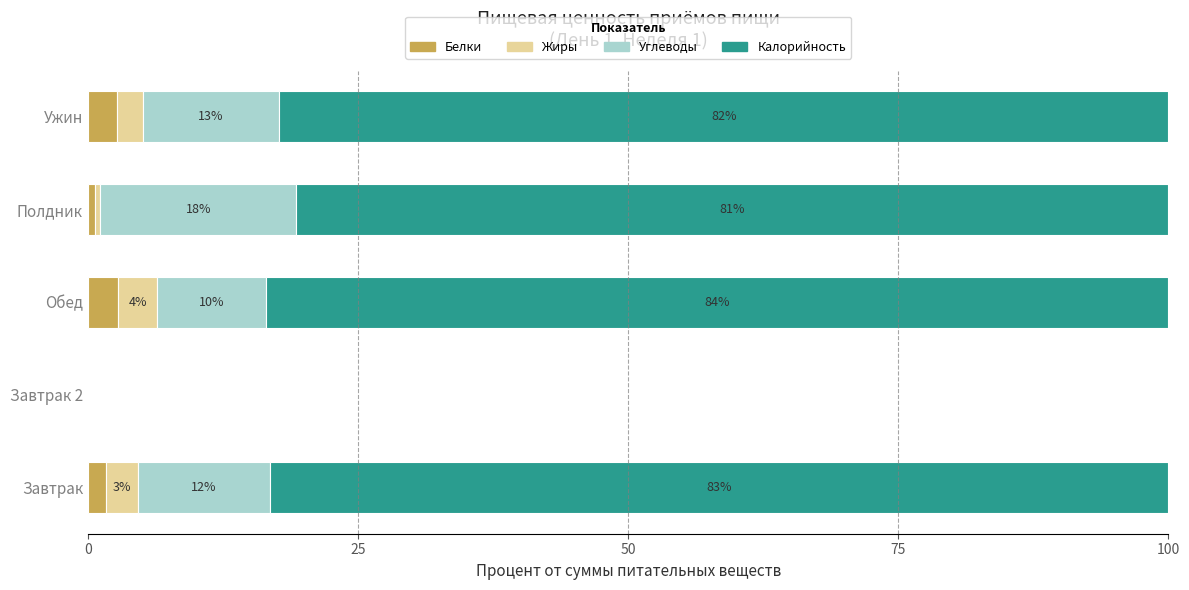

What are all the series names shown in the legend?

Белки, Жиры, Углеводы, Калорийность